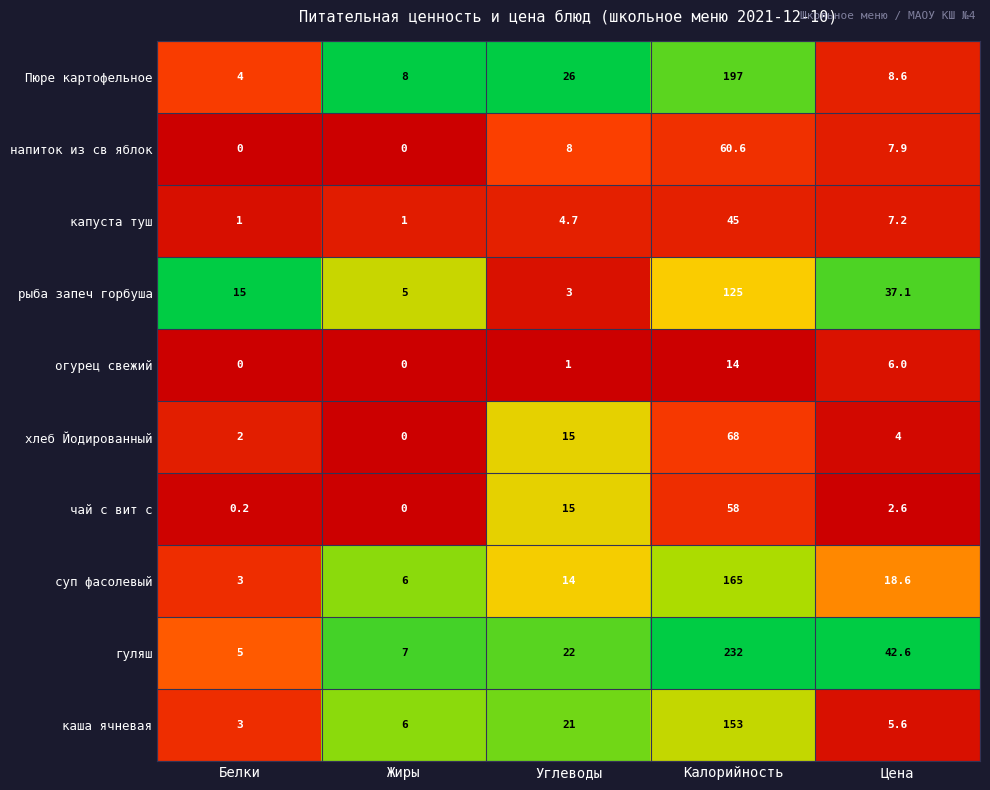

Which series has the largest total across all categories?

гуляш